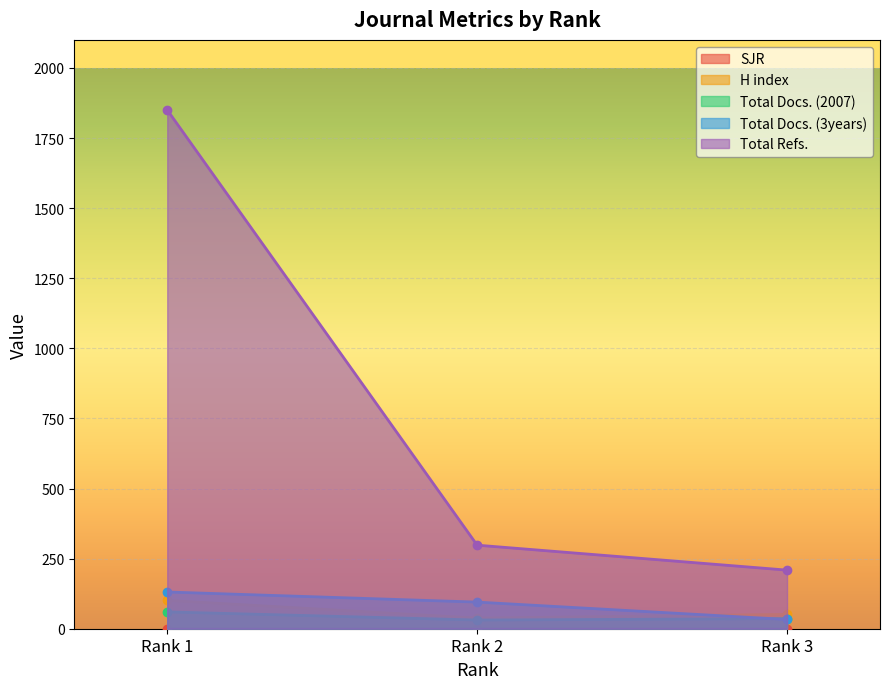

Which series changed the most between Rank 2 and Rank 3?

Total Refs.